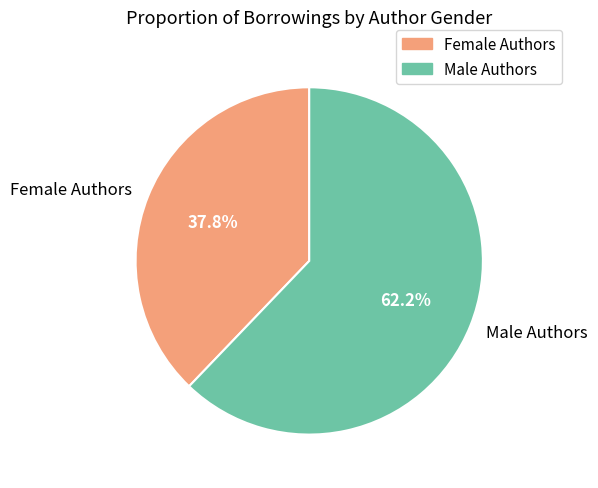

Does Female account for over 50% of the chart?

No